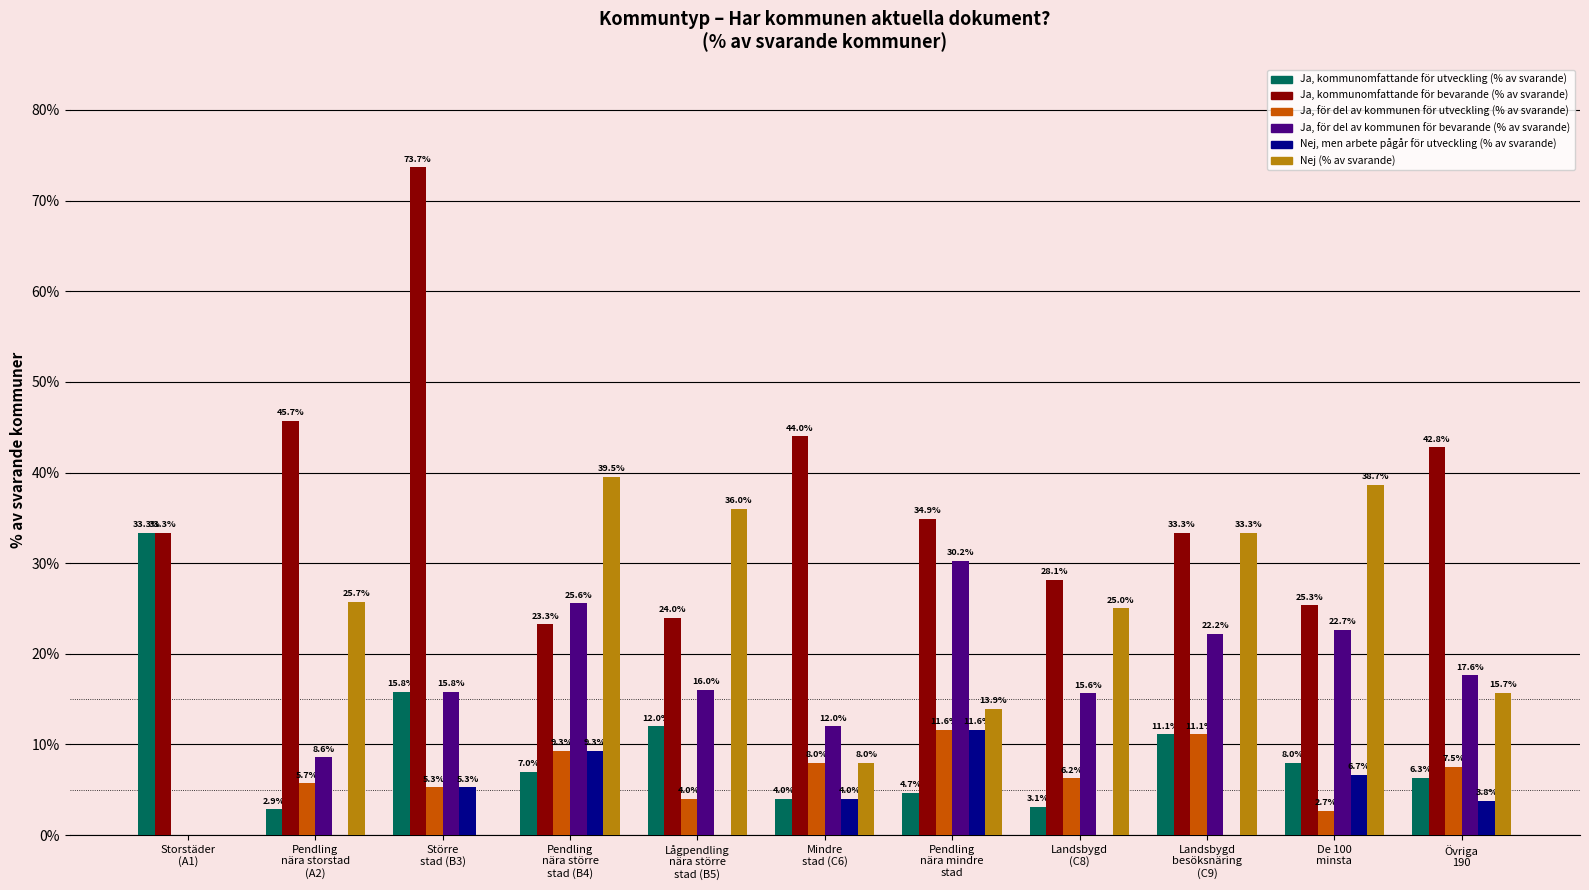

What is the approximate value of Ja, för del av kommunen för bevarande (% av svarande) at Pendling
nära större
stad (B4)?

25.6